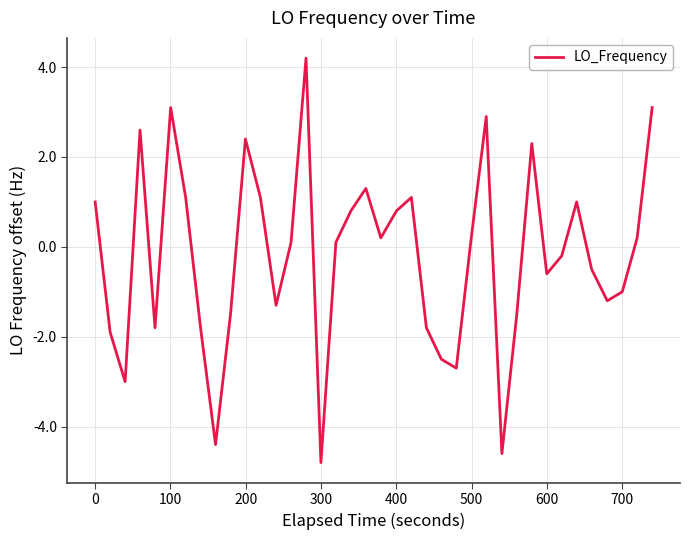

What is the minimum value shown in the chart?

-4.8